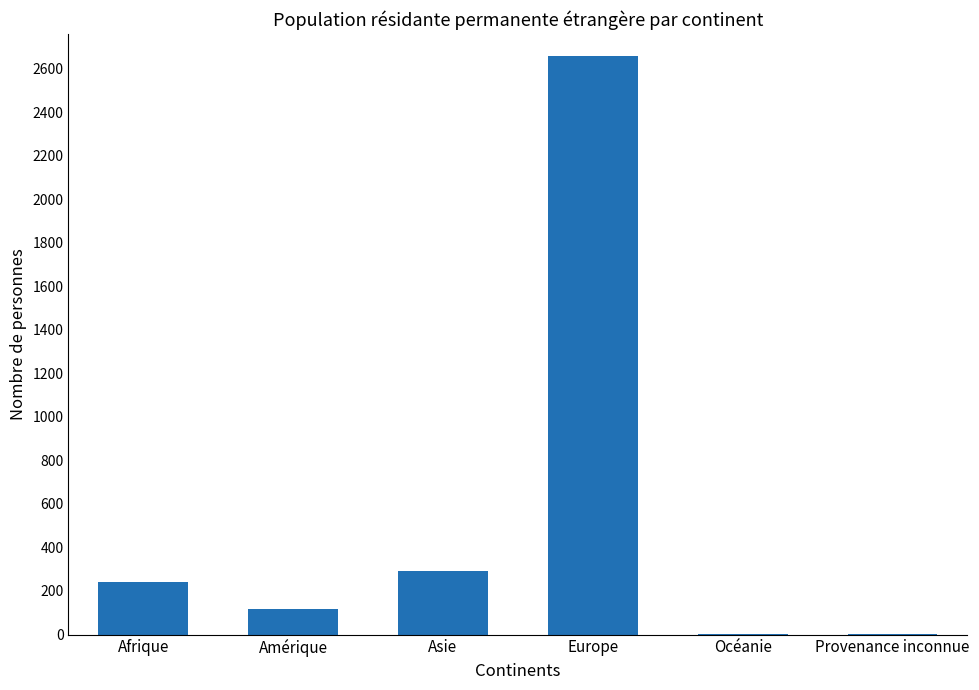

True or false: the data shows 2660 at Europe.

True